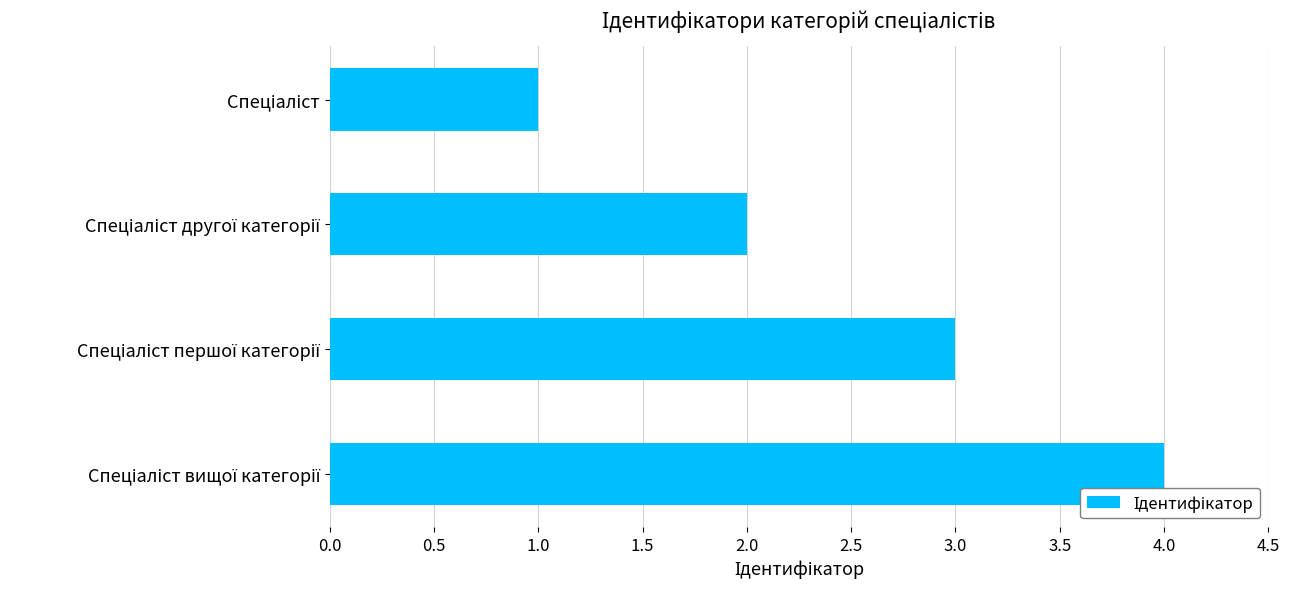

What is the difference between the maximum and minimum values?

3